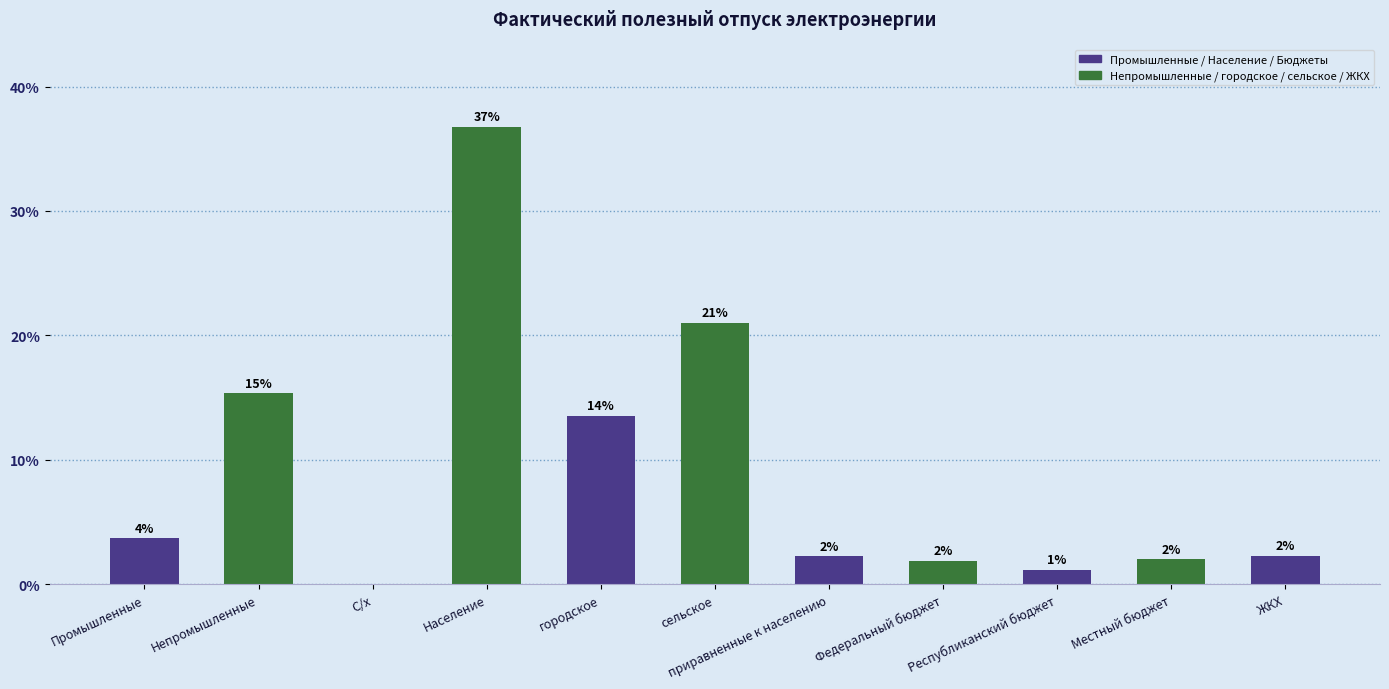

Between Население and городское, which is larger?

Население